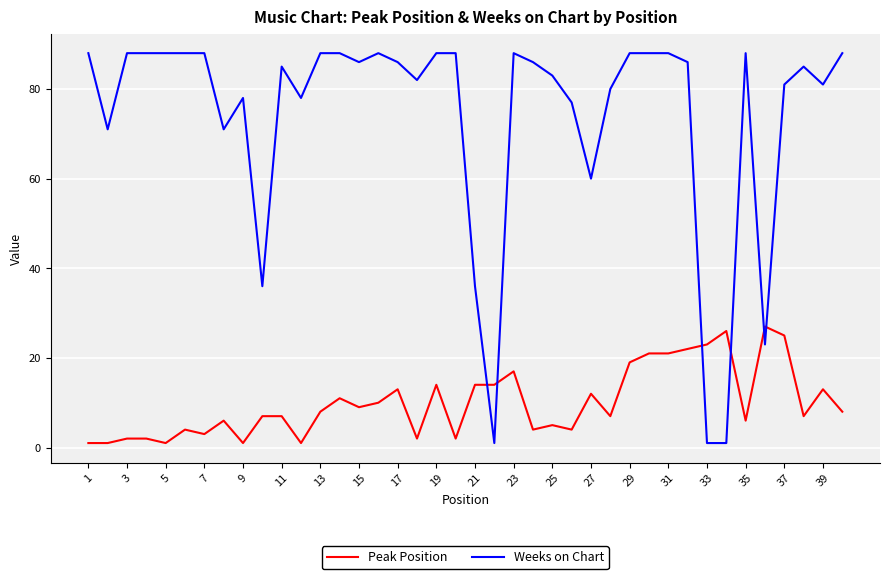

Does the chart display data point markers on the line(s)?

No